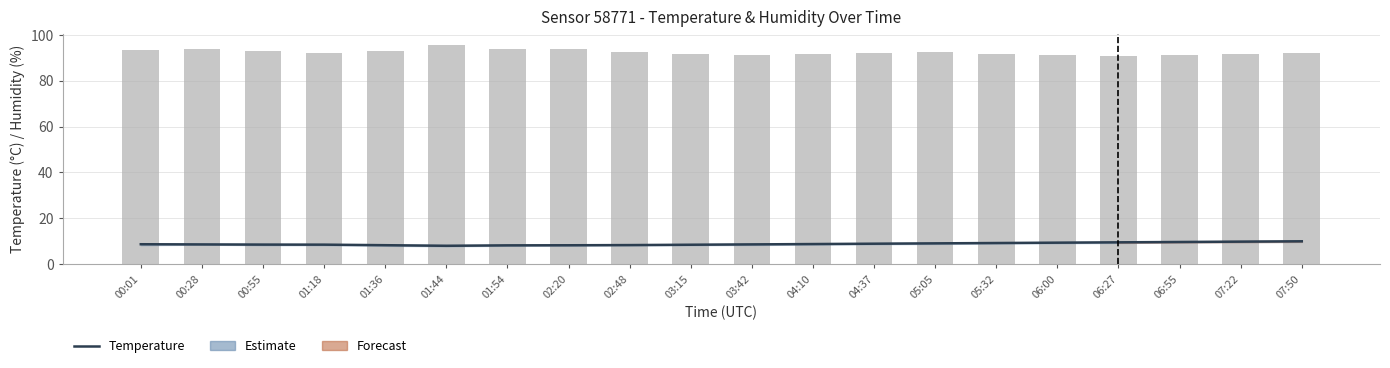

List the labels in order of temperature value, smallest first.

01:44, 01:54, 02:20, 01:36, 02:48, 03:15, 01:18, 00:55, 00:28, 03:42, 00:01, 04:10, 04:37, 05:05, 05:32, 06:00, 06:27, 06:55, 07:22, 07:50